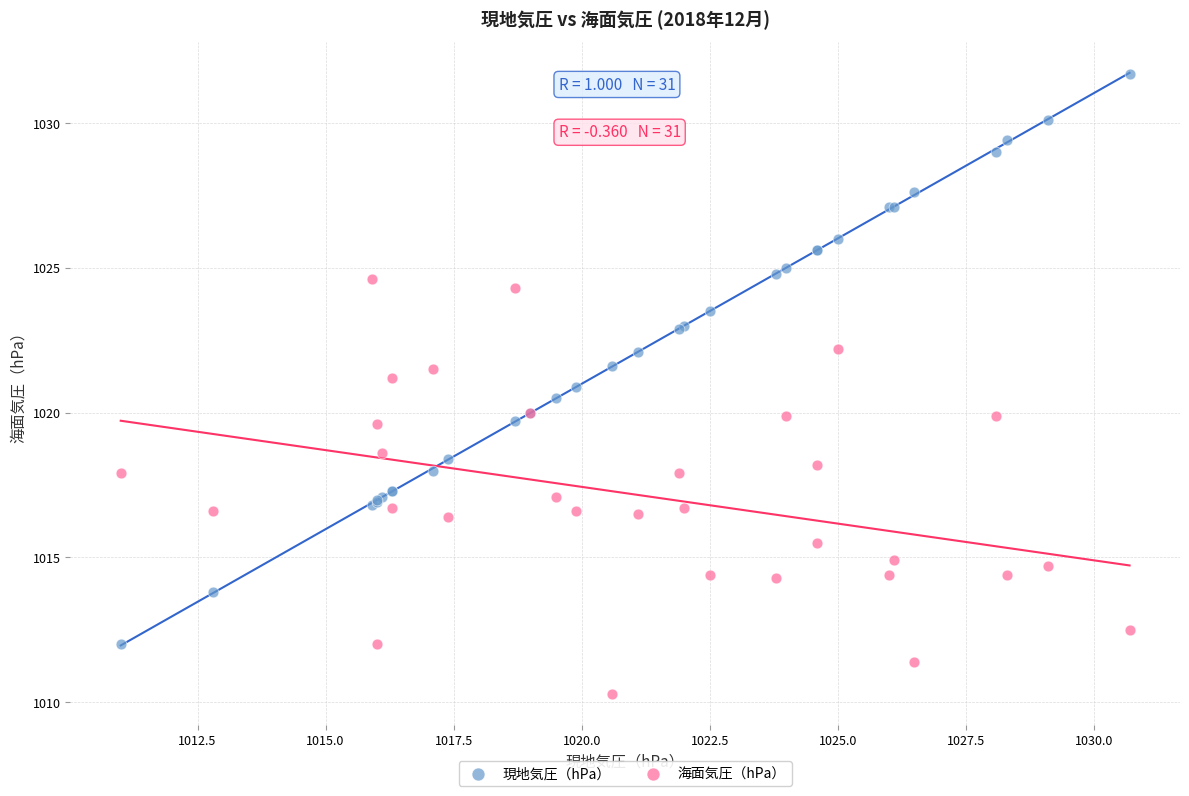

Which series contains the lowest Y value?

海面気圧（hPa）